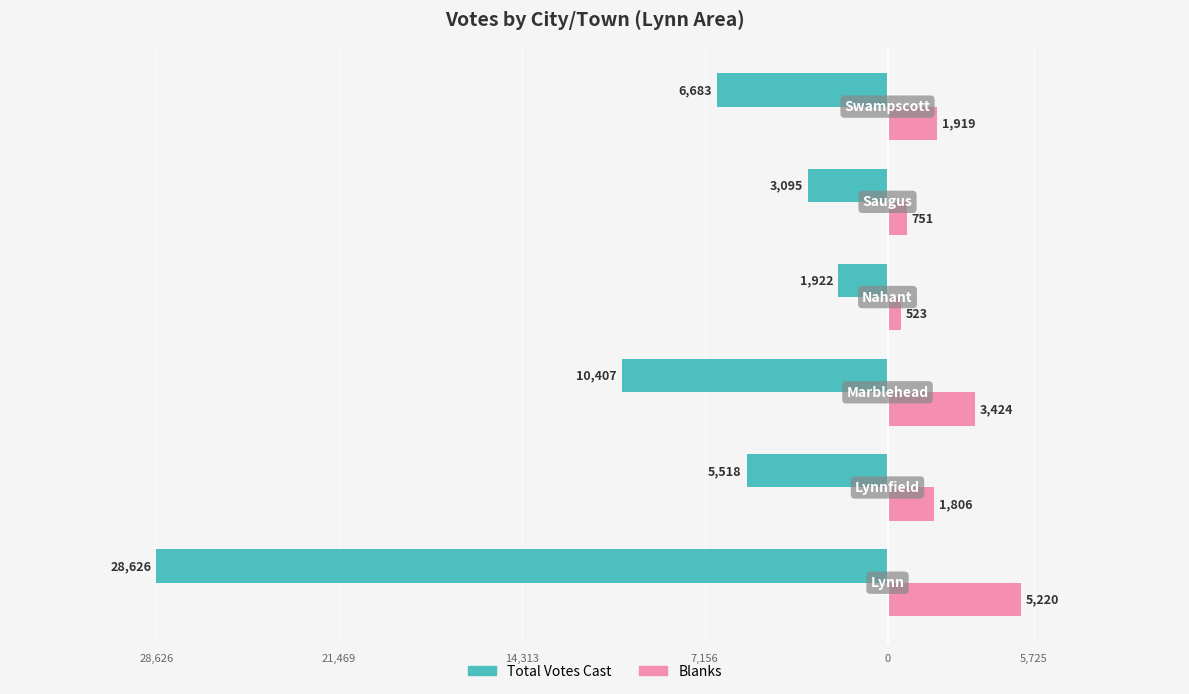

What are all the series names shown in the legend?

Total Votes Cast, Blanks